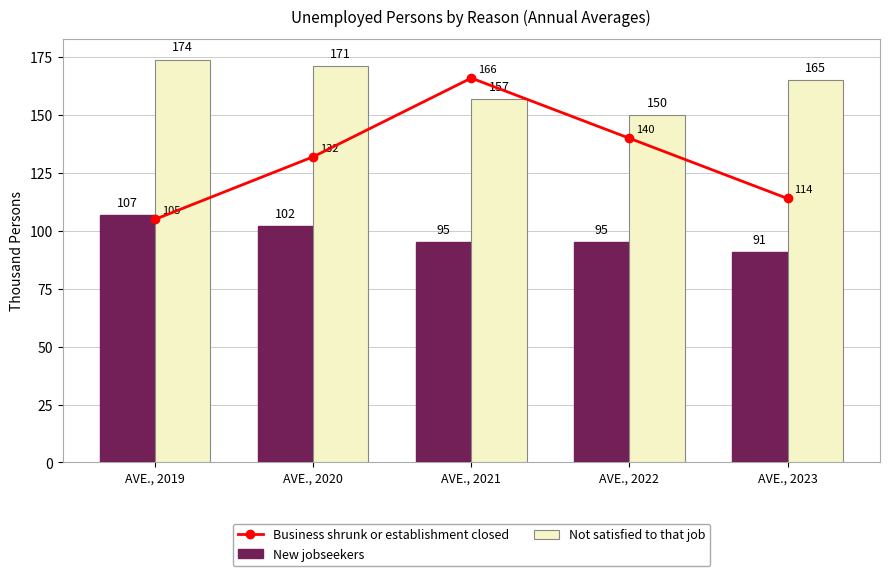

Reading left to right, extract all data points from this chart.

Business shrunk or establishment closed: 105	132	166	140	114
New jobseekers: 107	102	95	95	91
Not satisfied to that job: 174	171	157	150	165